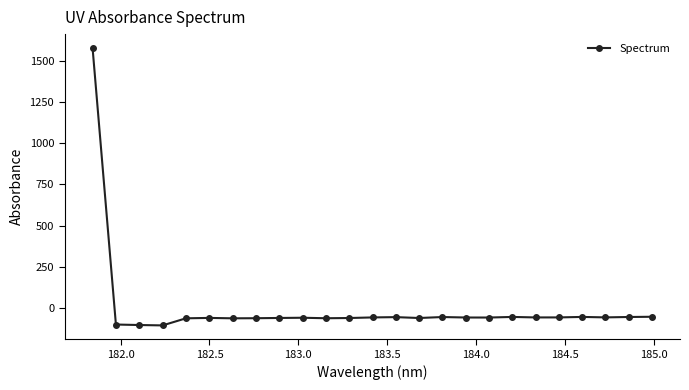

What is the value of the 14th point from the left?

-53.2